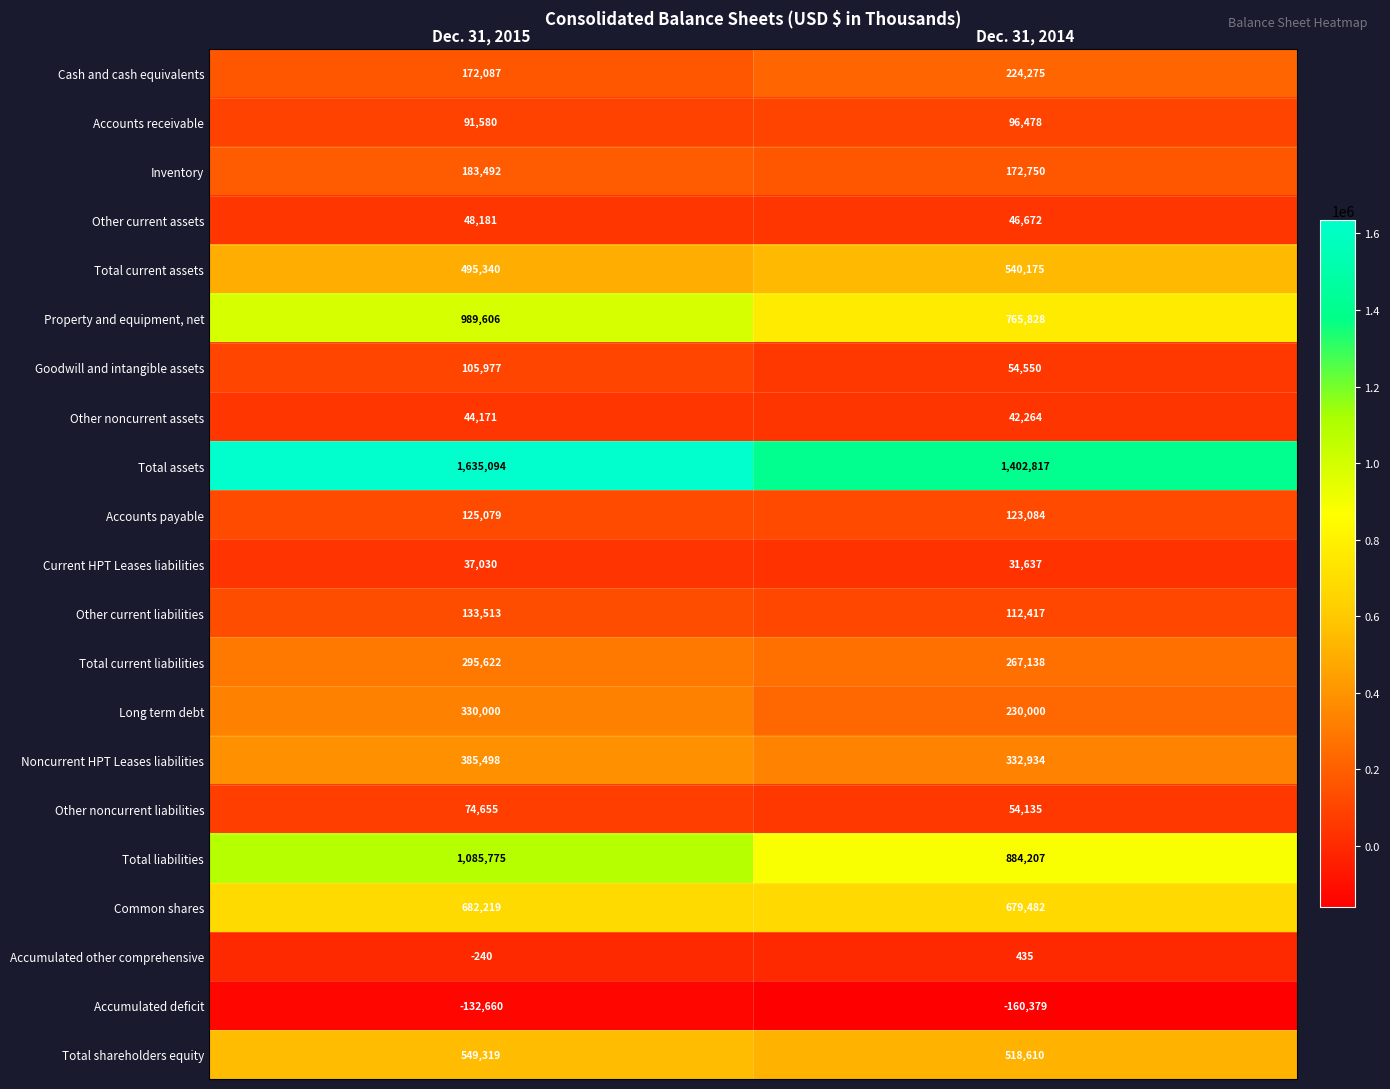

Read the Total current liabilities value at Dec. 31, 2015, to the nearest 50.

295600